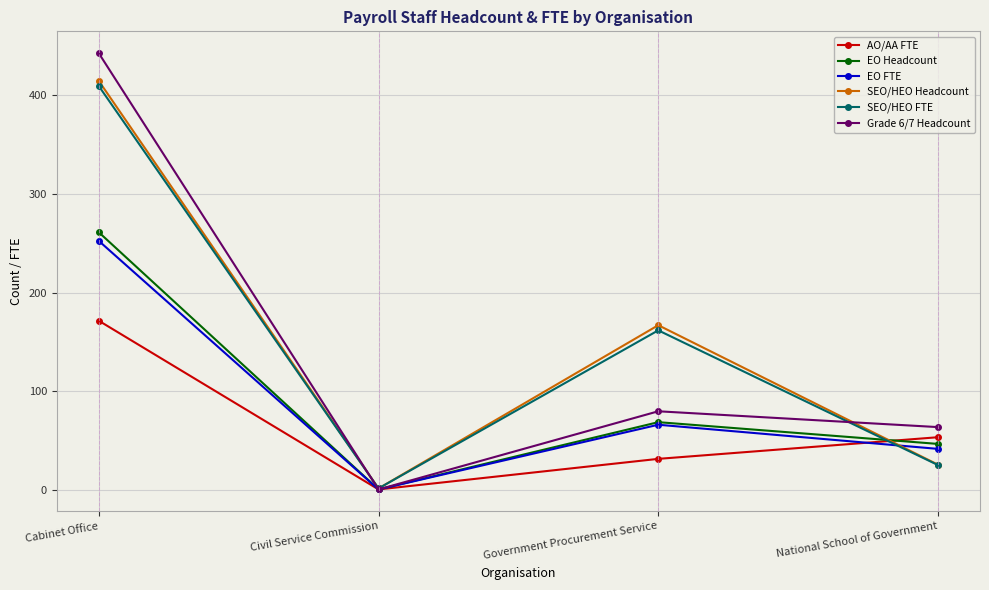

What is the greatest value displayed?

442.0